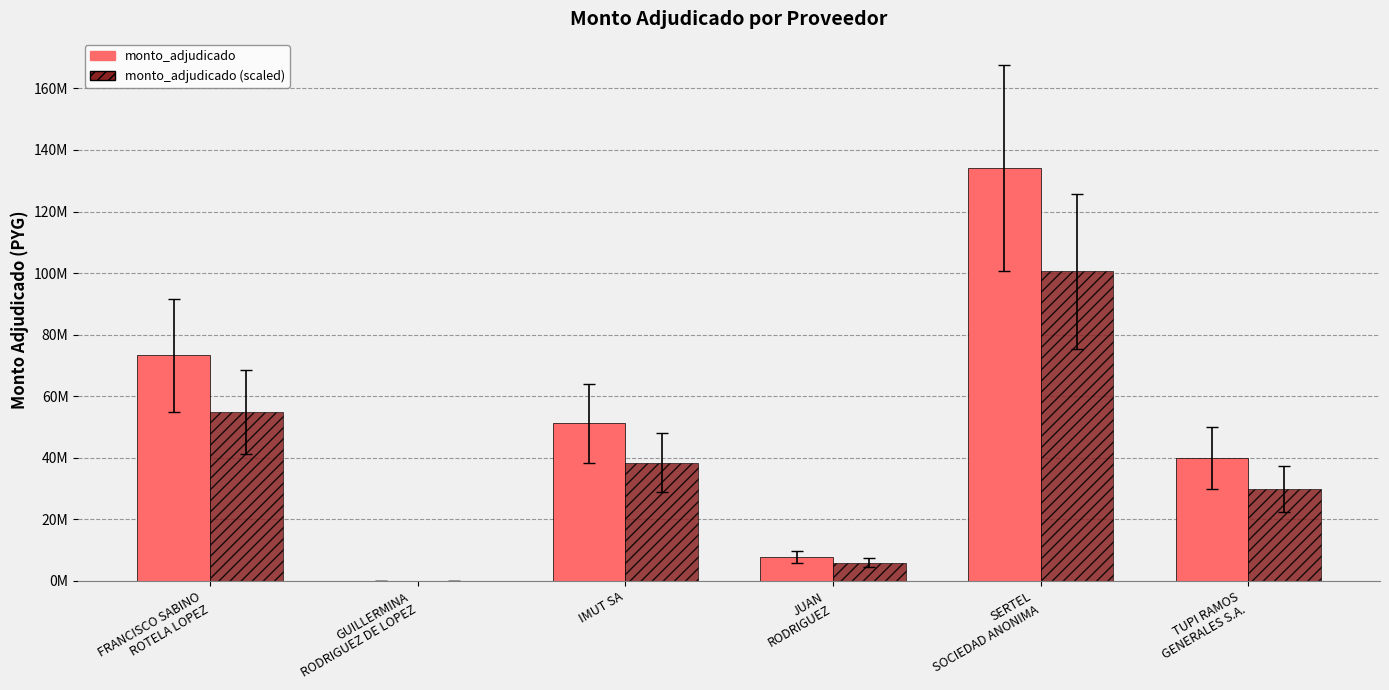

At which label does monto_adjudicado reach its minimum?

GUILLERMINA
RODRIGUEZ DE LOPEZ